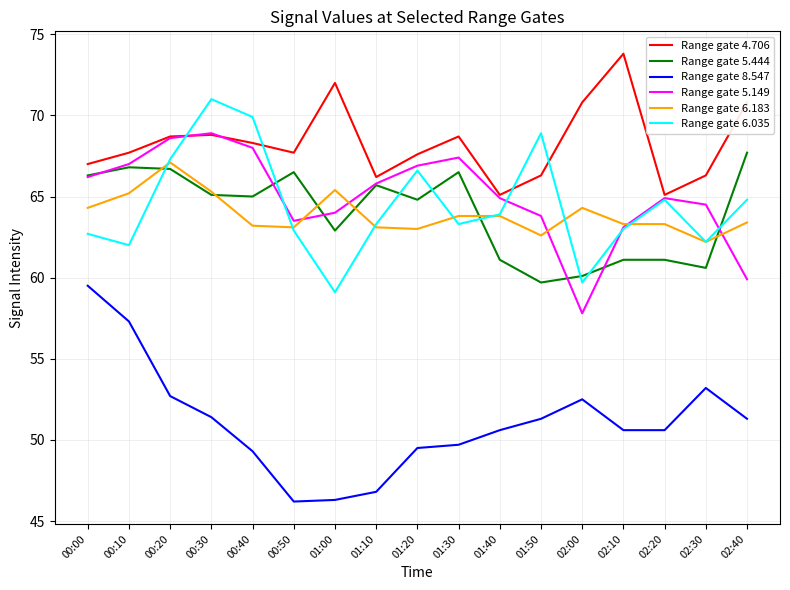

Rank the series by their maximum value, from highest to lowest.

Range gate 4.706, Range gate 6.035, Range gate 5.149, Range gate 5.444, Range gate 6.183, Range gate 8.547